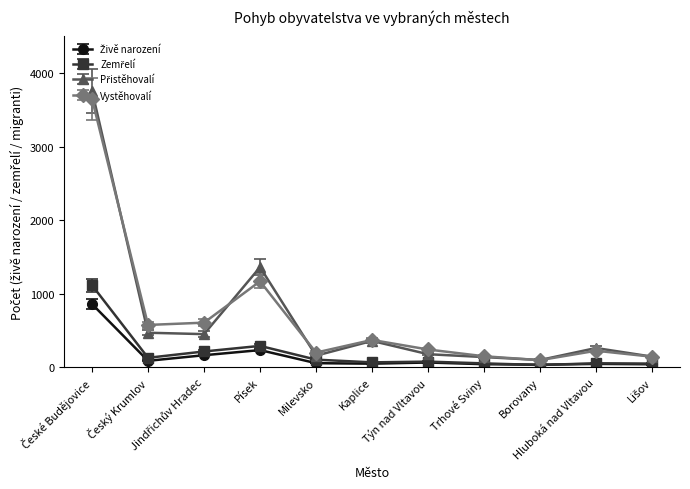

What is the lowest value of the Vystěhovalí series?

97